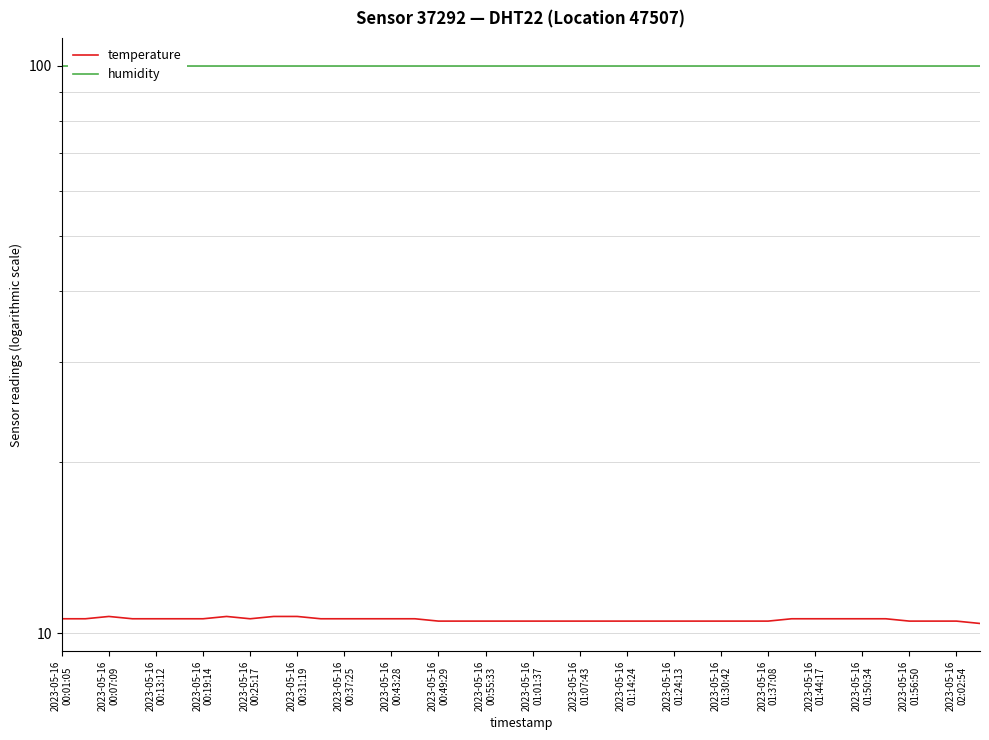

What is the value of the humidity point at the 12th from the left?

99.9